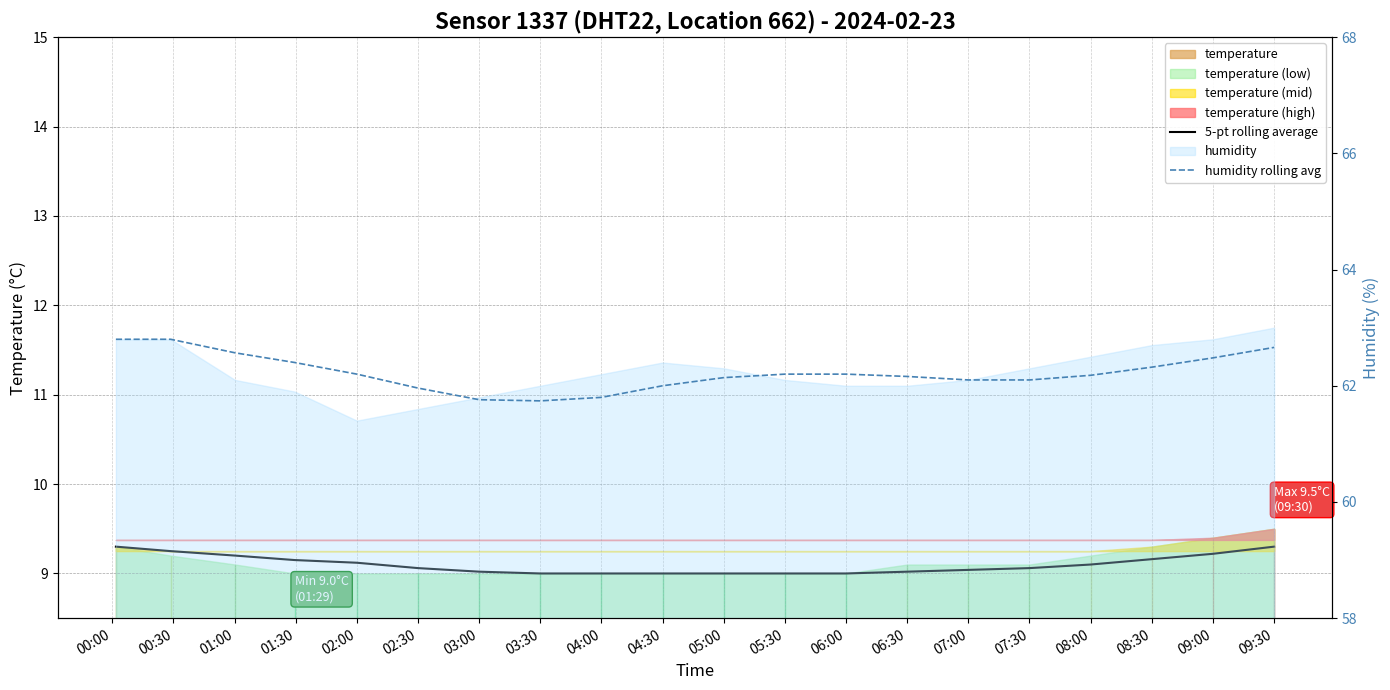

What is the average value of the humidity rolling avg series?

62.2